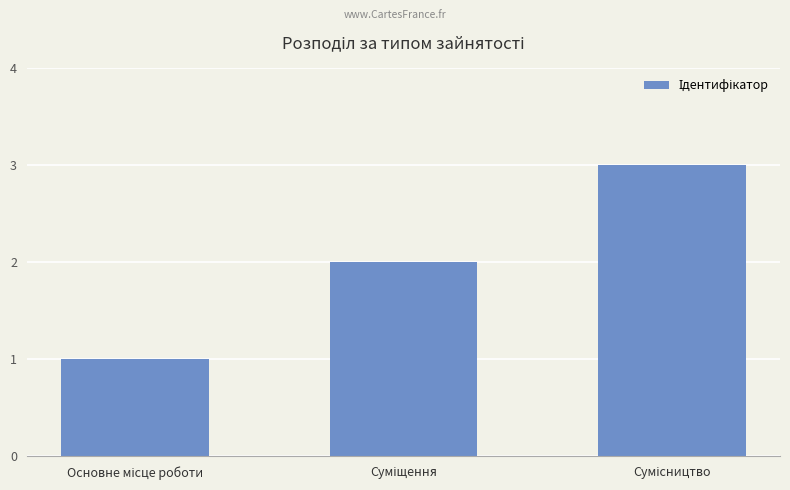

Count the number of data series in this chart.

1